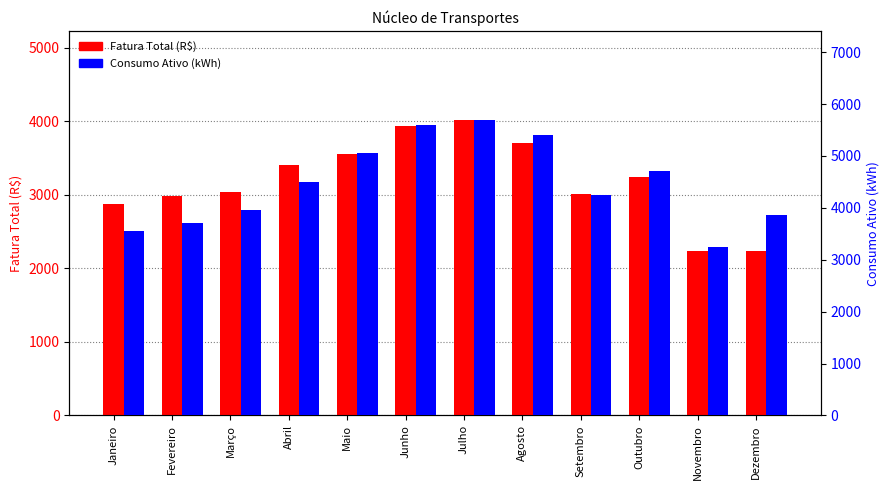

Reading left to right, transcribe all the data shown in this chart.

Fatura Total (R$): Janeiro=2879.8	Fevereiro=2982.0	Março=3044.7	Abril=3412.7	Maio=3555.6	Junho=3942.1	Julho=4022.1	Agosto=3704.9	Setembro=3009.5	Outubro=3245.6	Novembro=2231.9	Dezembro=2235.0
Consumo Ativo (kWh): Janeiro=3552.0	Fevereiro=3716.0	Março=3967.0	Abril=4492.0	Maio=5058.0	Junho=5605.0	Julho=5698.0	Agosto=5400.0	Setembro=4254.0	Outubro=4714.0	Novembro=3251.0	Dezembro=3853.0